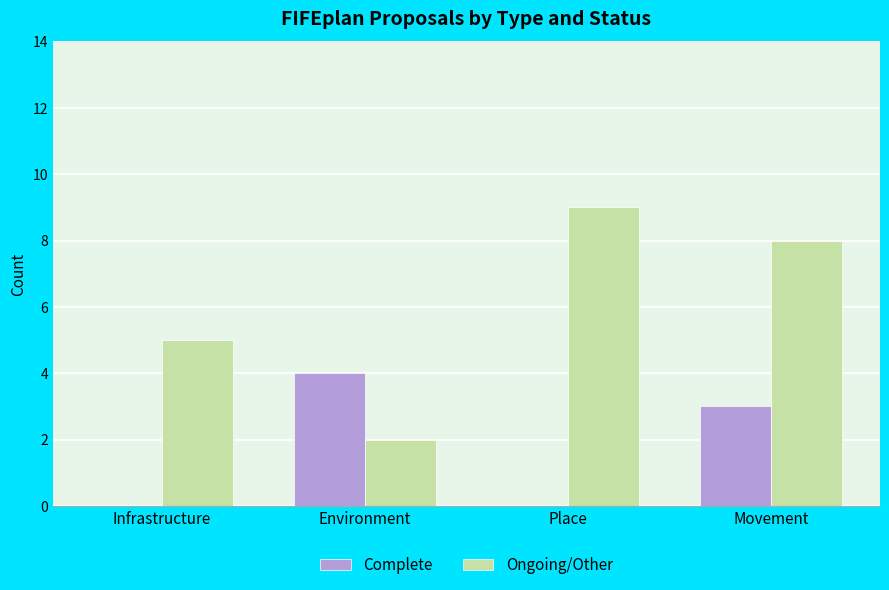

What is the difference between the Complete values at Movement and Place?

3